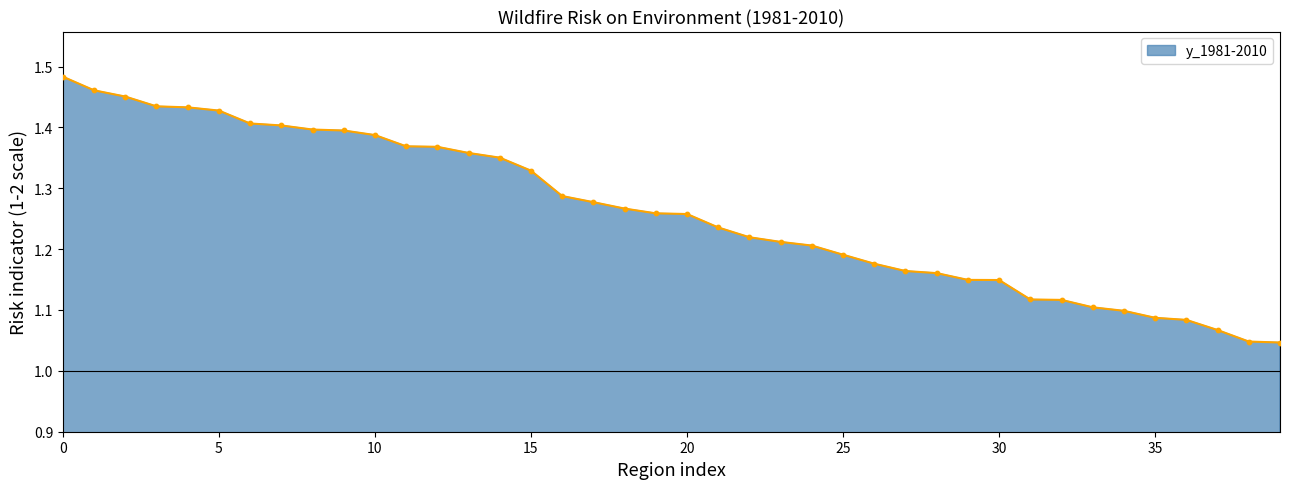

What is the difference between the maximum and minimum values?

0.4